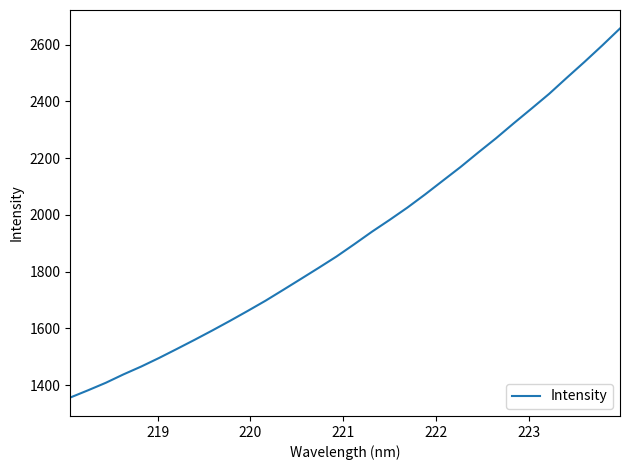

What is the difference between the maximum and minimum values?

1301.2